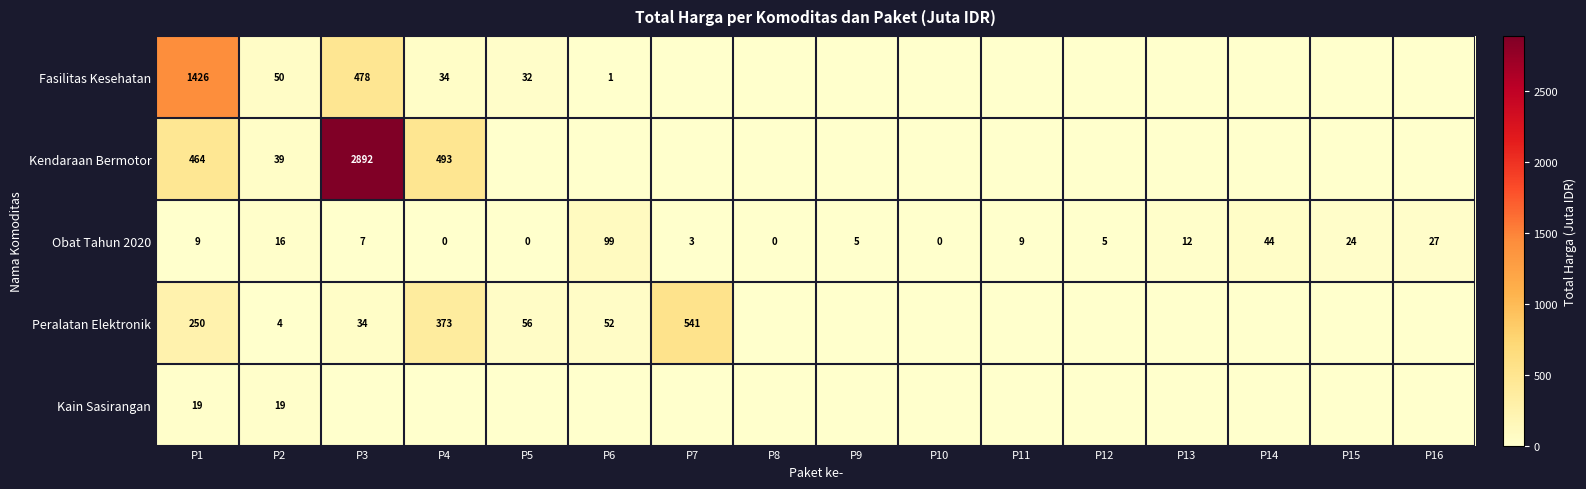

What is the total value across all series at P1?

2168